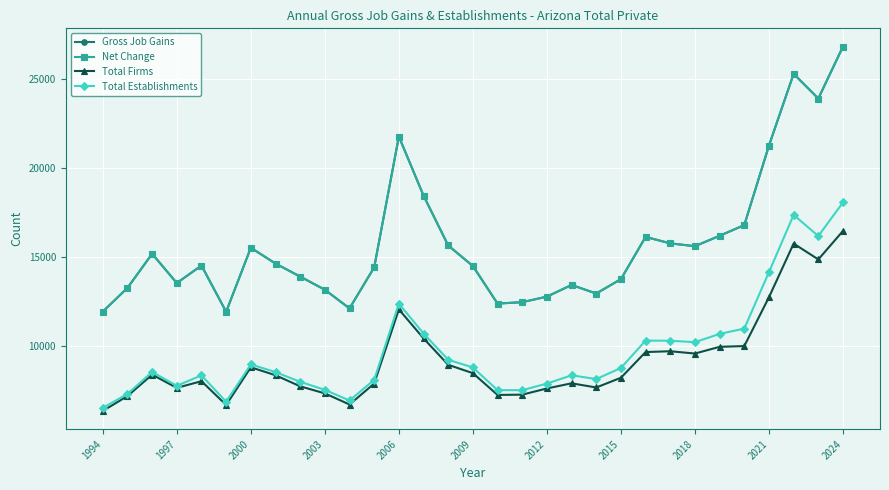

True or false: Total Establishments and Total Firms intersect in this chart.

False